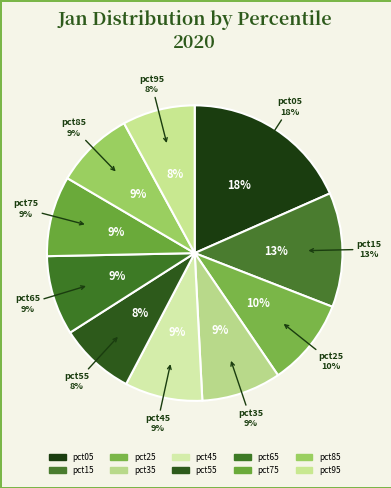

What is the smallest slice in the pie chart?

pct95